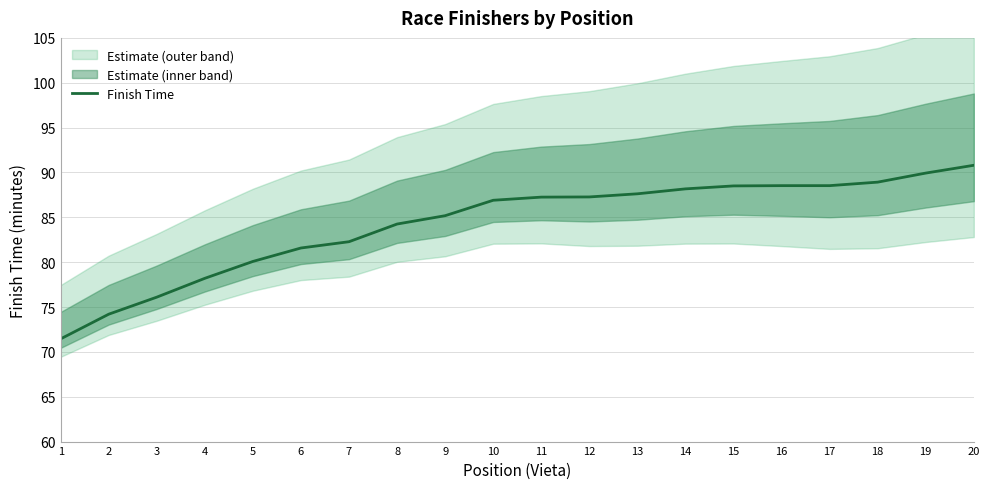

The value at 10 is 34.7. True or false?

False